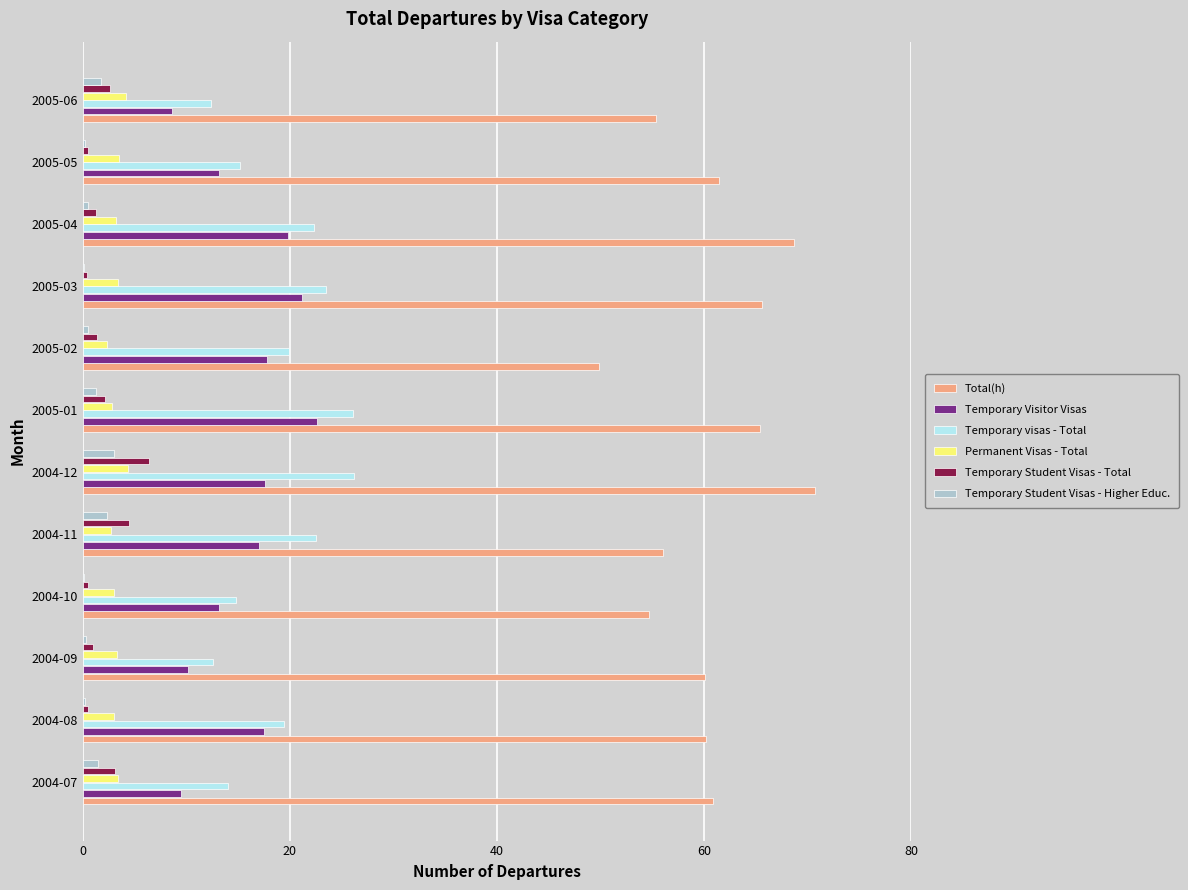

What is the sum of all Permanent Visas - Total values?

39.1